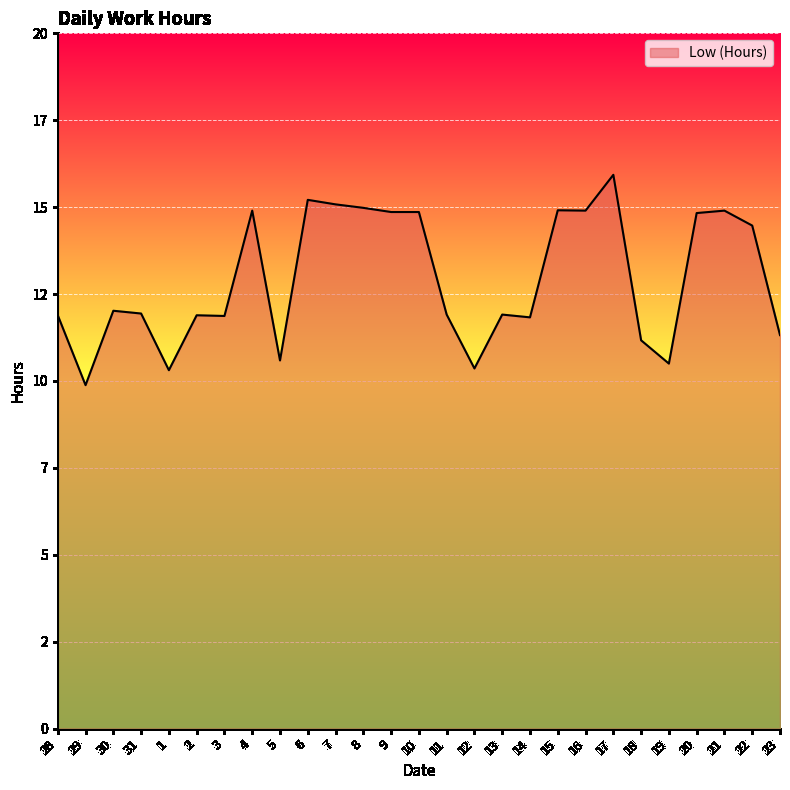

Where is the first local minimum?

29